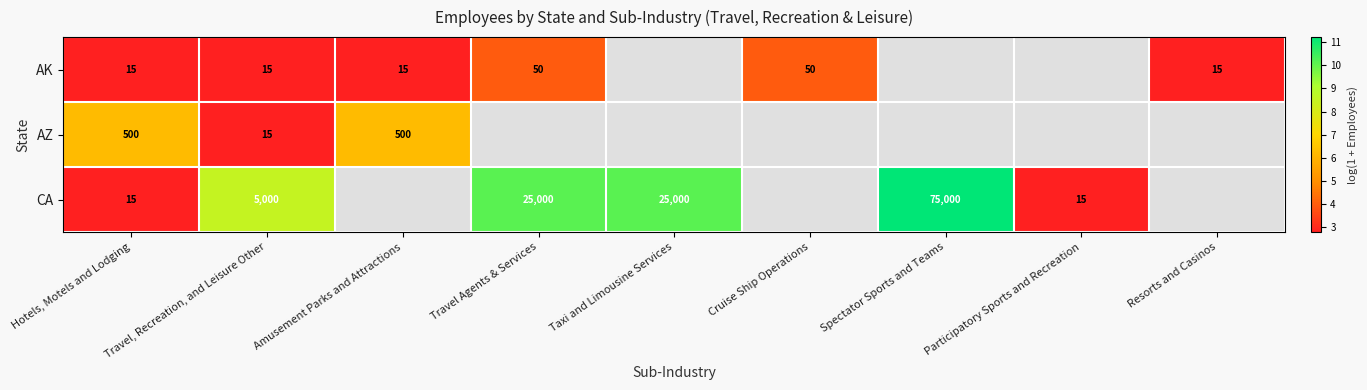

How many data points in CA are above 10?

3